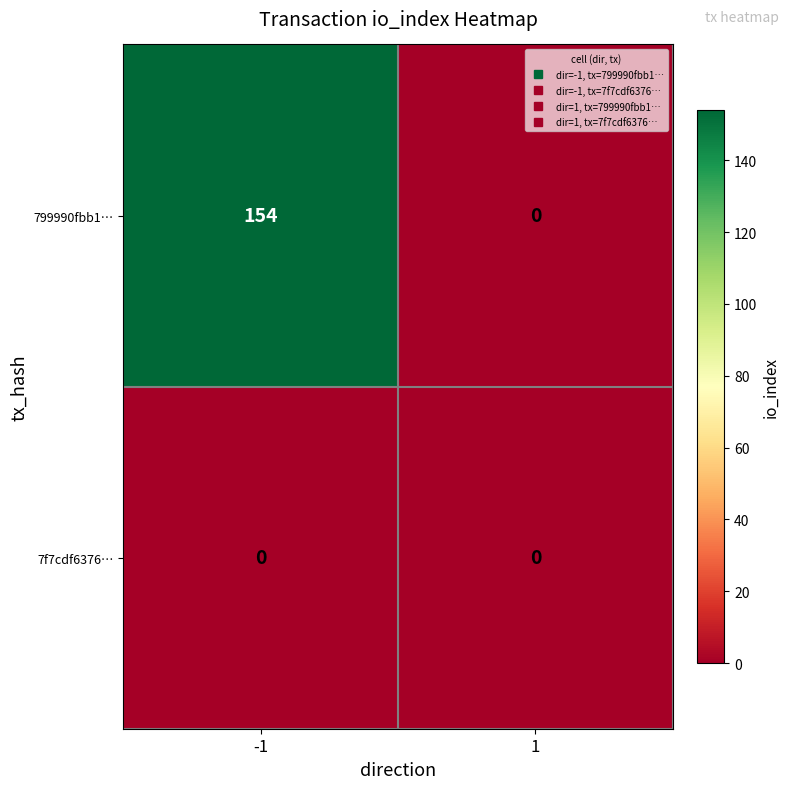

Reading right to left, what are all the values shown in this chart?

799990fbb1…: 1=0	-1=154
7f7cdf6376…: 1=0	-1=0